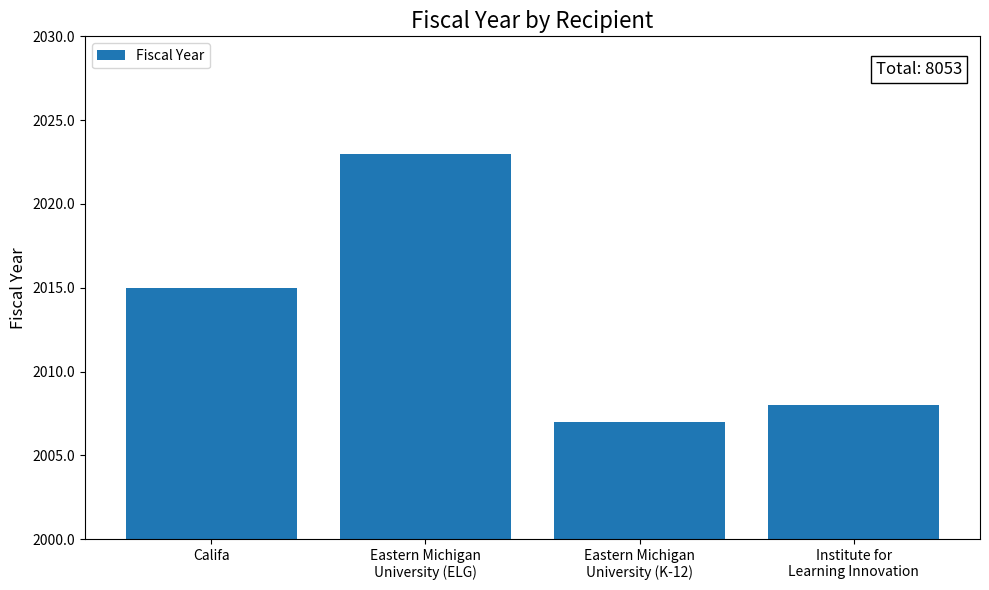

Is it true that the value at Eastern Michigan
University (ELG) is 2023?

True